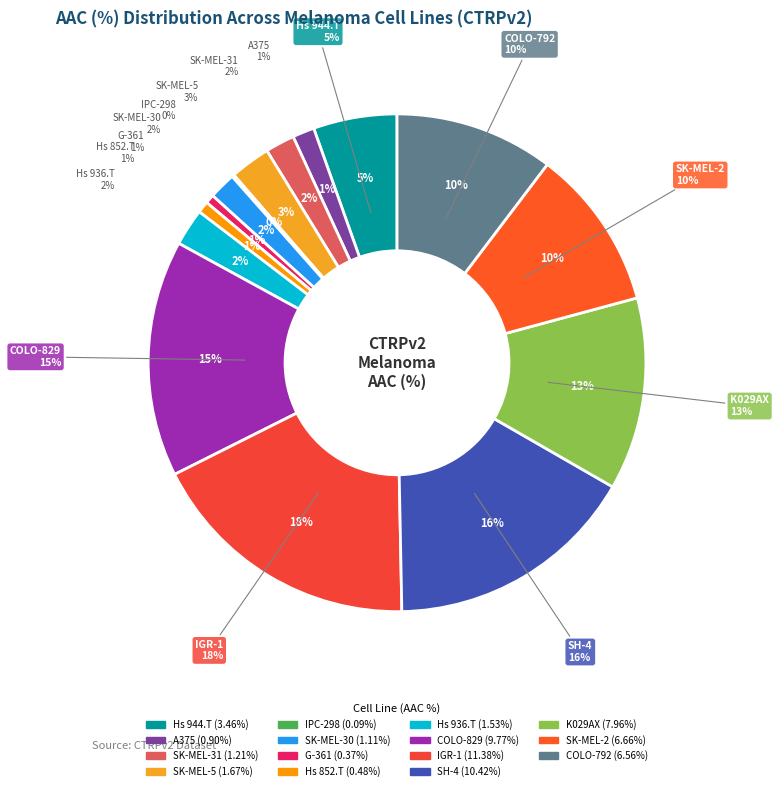

To the nearest percent, what is the difference between the COLO-792 and IPC-298 slice percentages?

10%